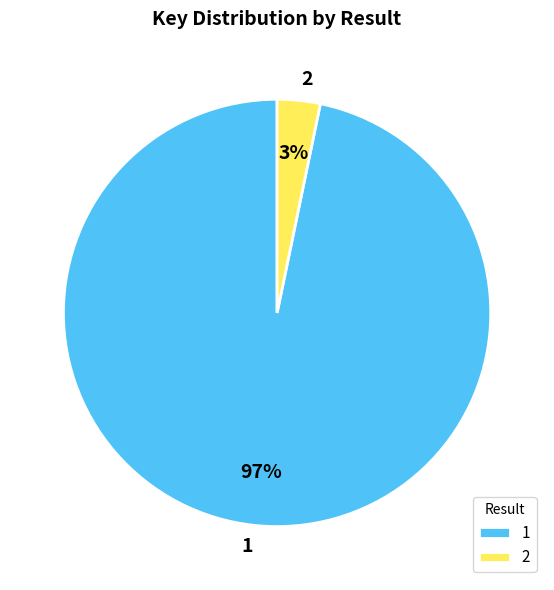

To the nearest percent, what percentage of the pie is 1?

97%